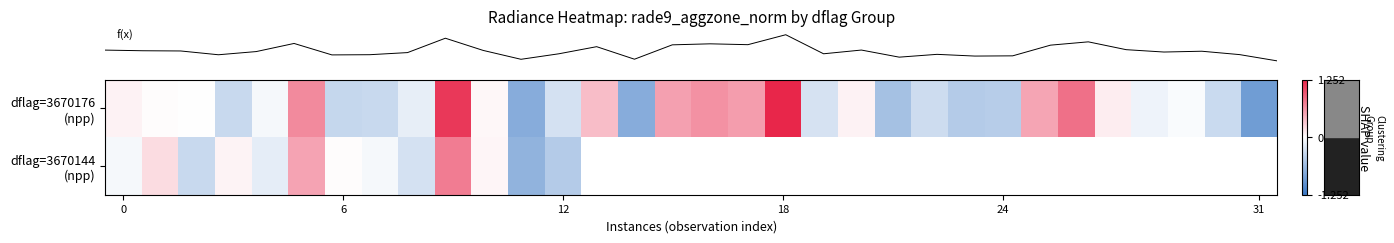

How many values in the row_0 series exceed 0?

14